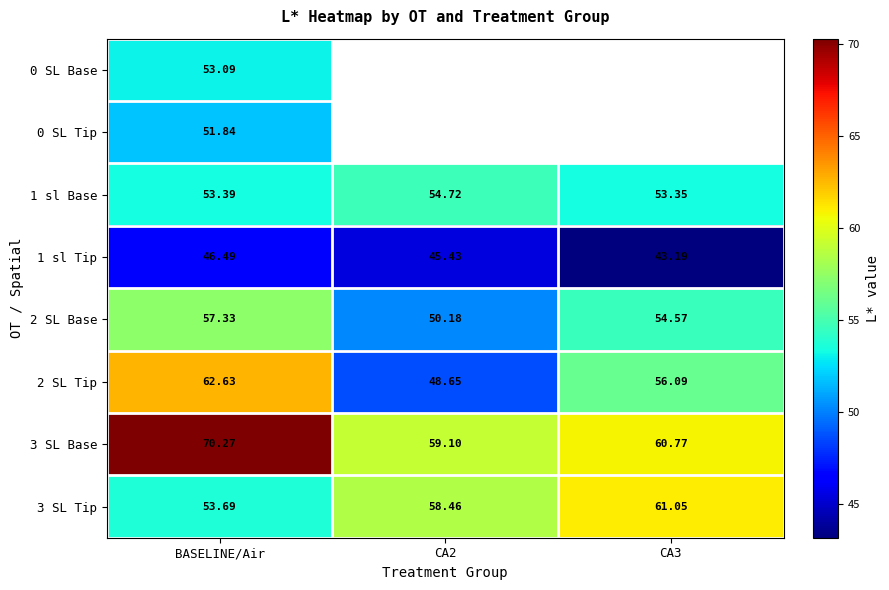

What is the average value of the 2 SL Base series?

54.0